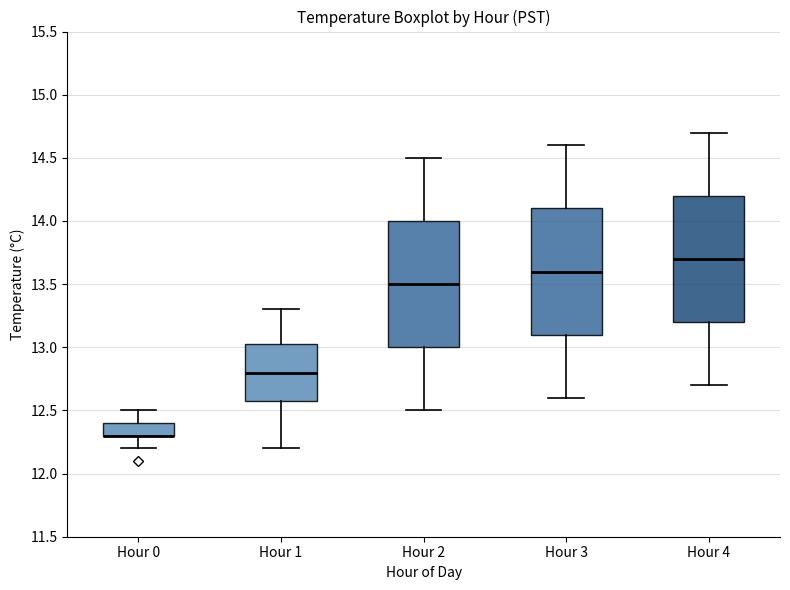

Reading left to right, read every box against the y-axis: the position of its median line, the range the box covers, and the ends of its whiskers. The values are not printed on the chart, so give them approximately, as read against the axis.

Hour 0: median 12.30 (drawn on the box's lower edge), box 12.30 to 12.40, whiskers 12.20 to 12.50
Hour 1: median 12.80, box 12.60 to 13.05, whiskers 12.20 to 13.30
Hour 2: median 13.50, box 13.00 to 14.00, whiskers 12.50 to 14.50
Hour 3: median 13.60, box 13.10 to 14.10, whiskers 12.60 to 14.60
Hour 4: median 13.70, box 13.20 to 14.20, whiskers 12.70 to 14.70